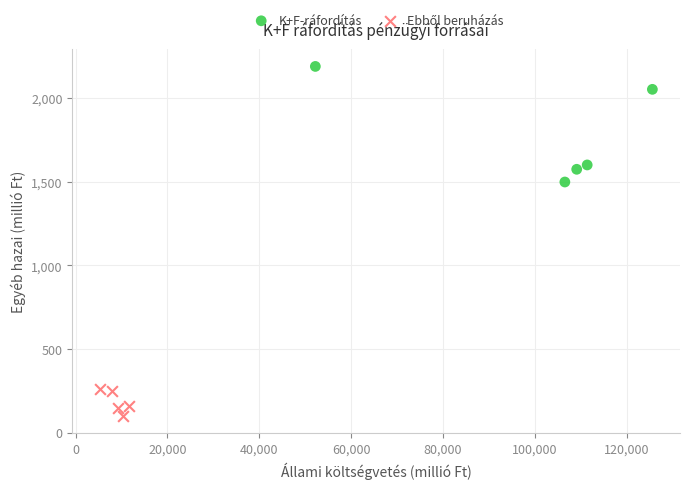

Which series has the widest spread of Y values?

K+F-ráfordítás